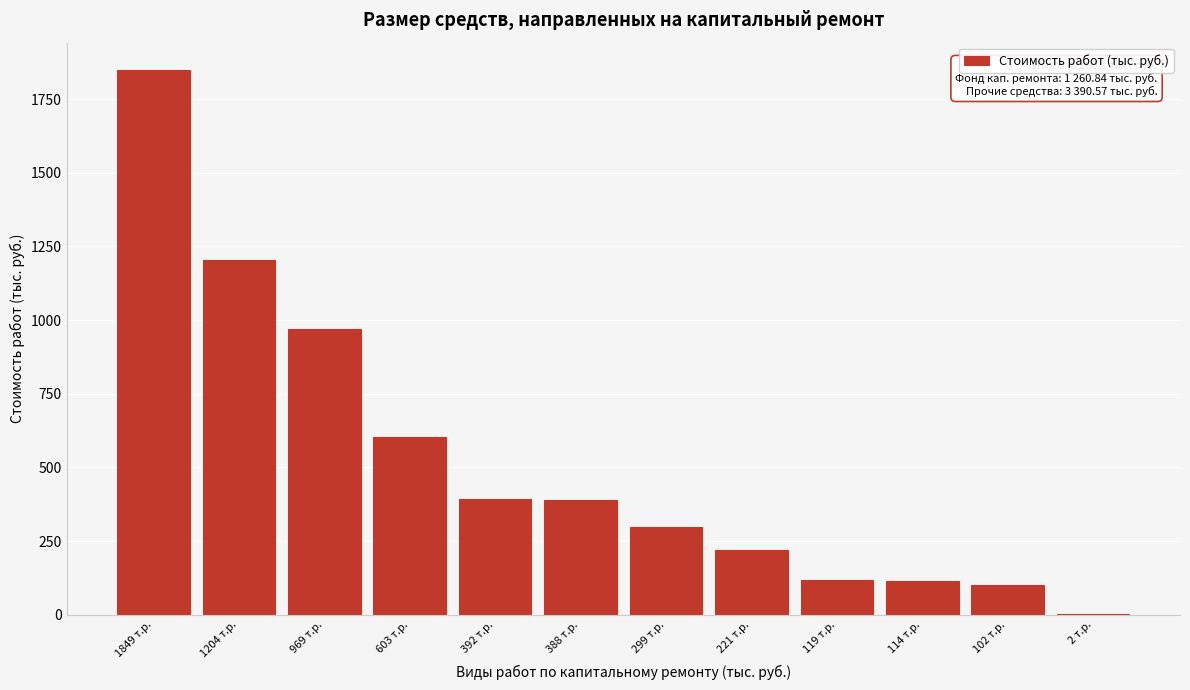

Which has a higher value, 221 т.р. or 119 т.р.?

221 т.р.